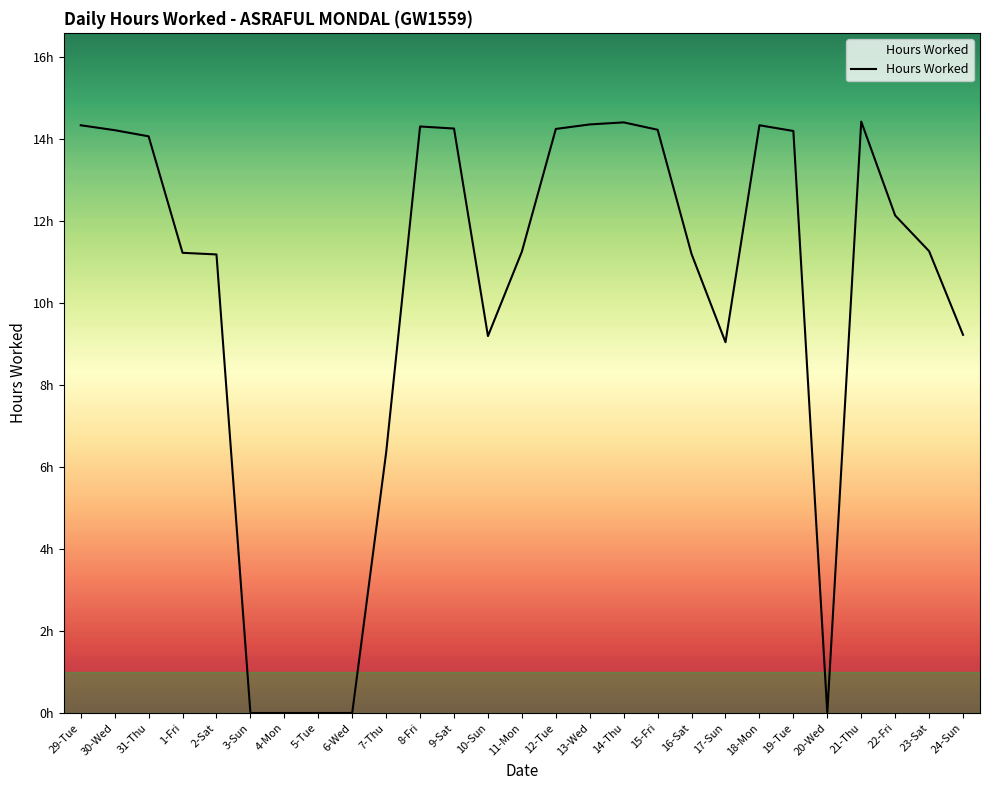

What is the change in value from 31-Thu to 1-Fri?

-2.8